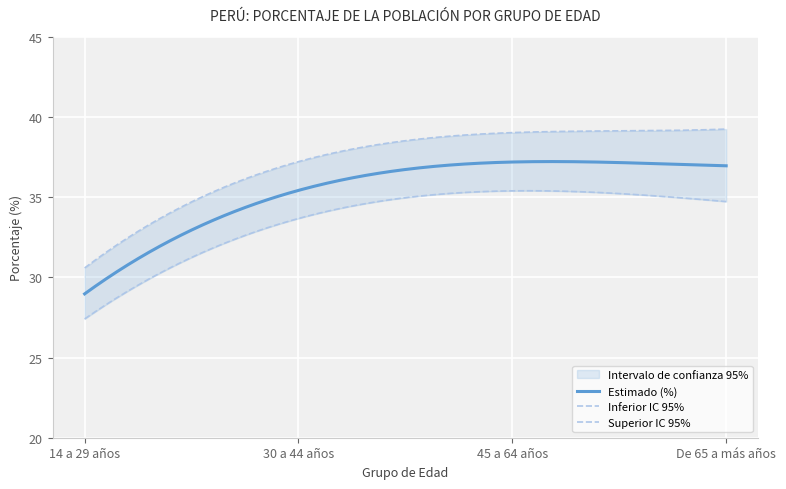

What is the average value of the Superior IC 95% series?

36.5